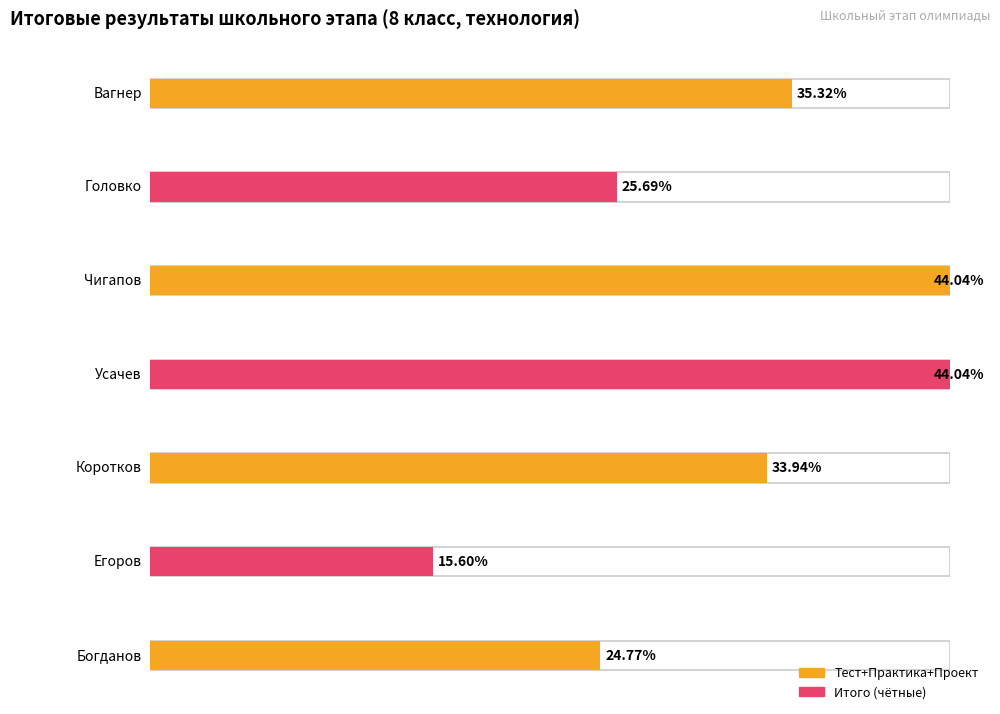

What is the label of the 7th bar from the right?

Вагнер